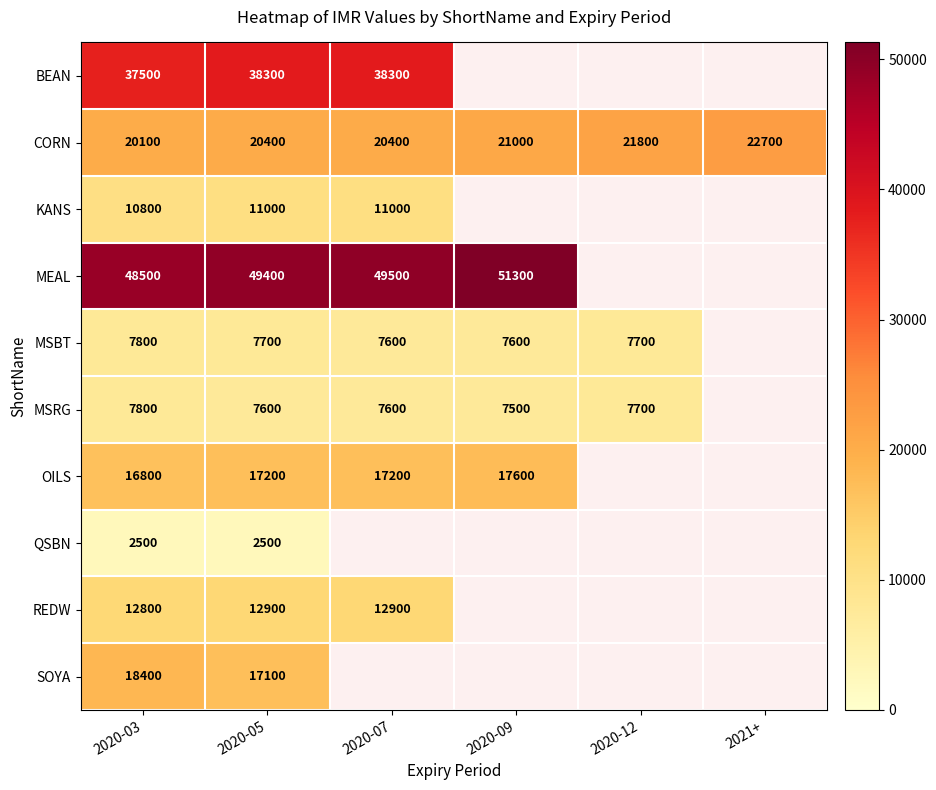

Which category has the lowest value in the CORN series?

2020-03